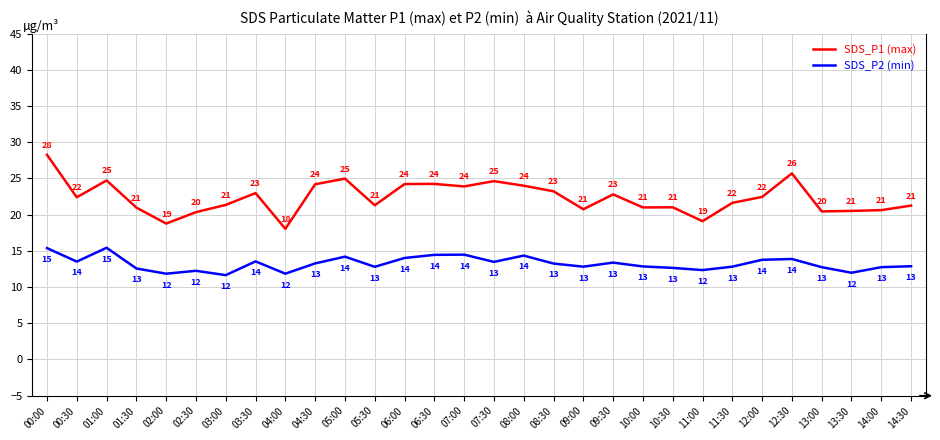

Rank the series by their maximum value, from highest to lowest.

SDS_P1 (max), SDS_P2 (min)